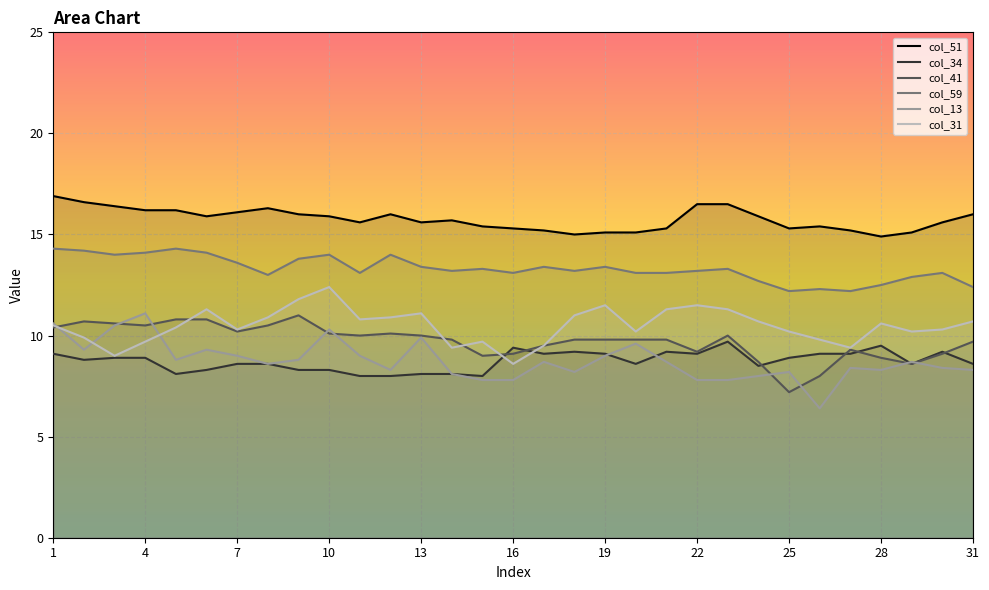

Which series has the largest total across all categories?

col_51